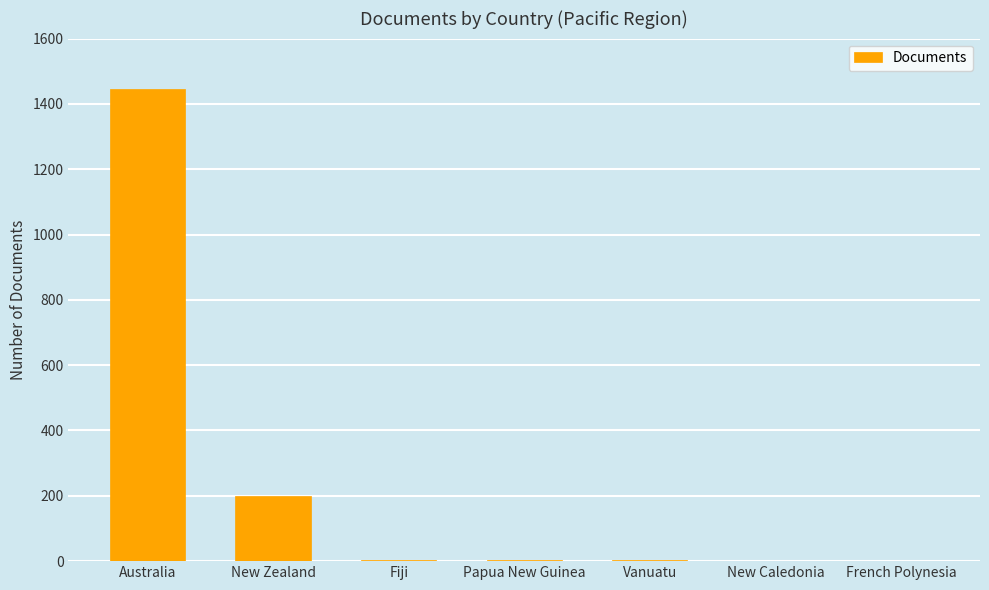

Count the number of data series in this chart.

1